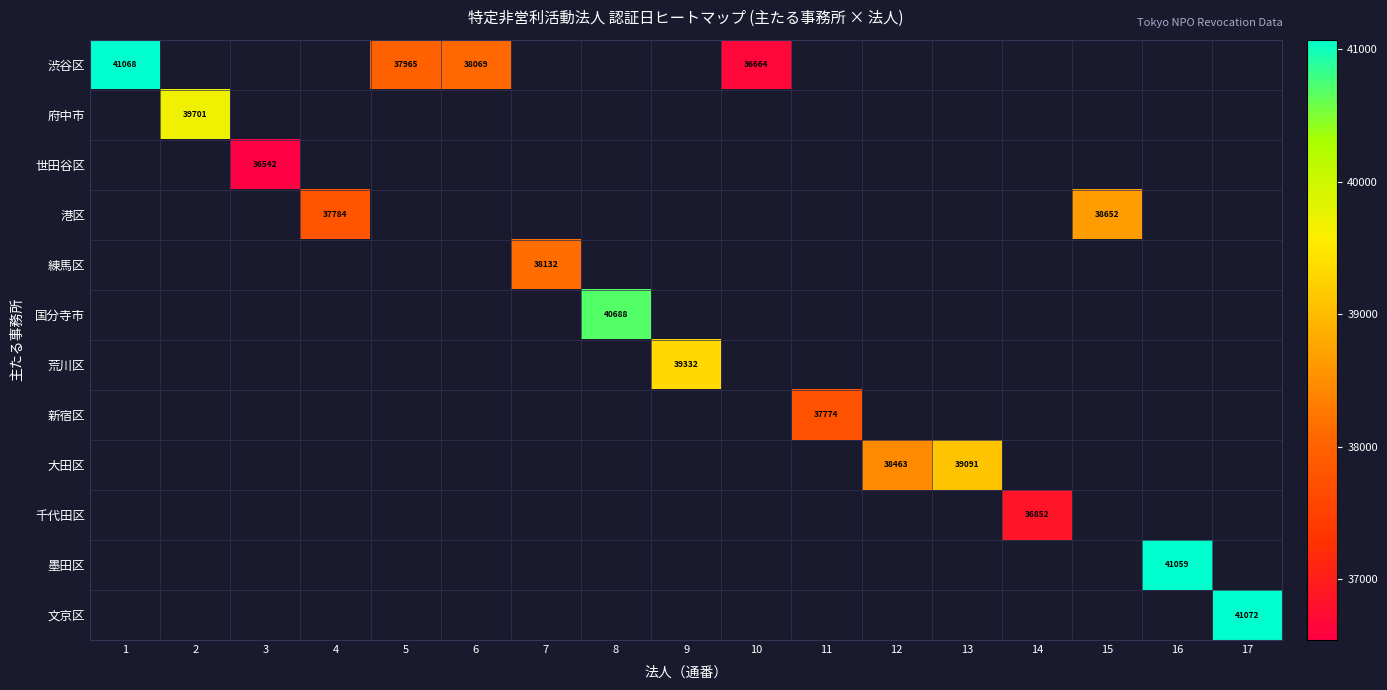

Is the value of 世田谷区 at 17 greater than the value of 港区 at 1?

No